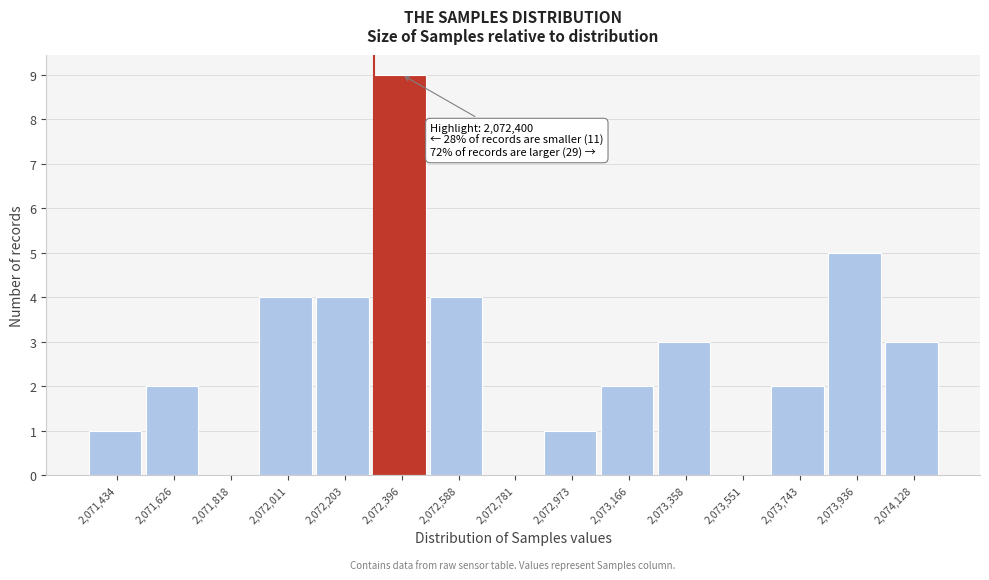

Reading right to left, what are all the values shown in this chart?

2,074,128=3	2,073,936=5	2,073,743=2	2,073,551=0	2,073,358=3	2,073,166=2	2,072,973=1	2,072,781=0	2,072,588=4	2,072,396=9	2,072,203=4	2,072,011=4	2,071,818=0	2,071,626=2	2,071,434=1